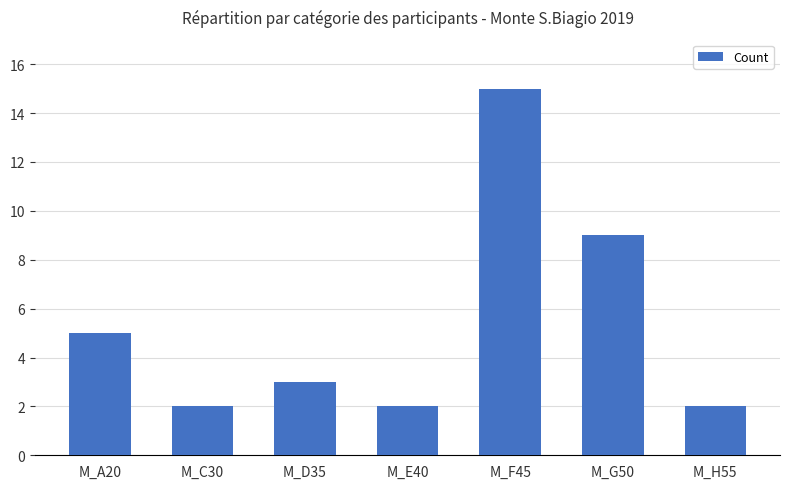

Is it true that the value at M_A20 is 3?

False